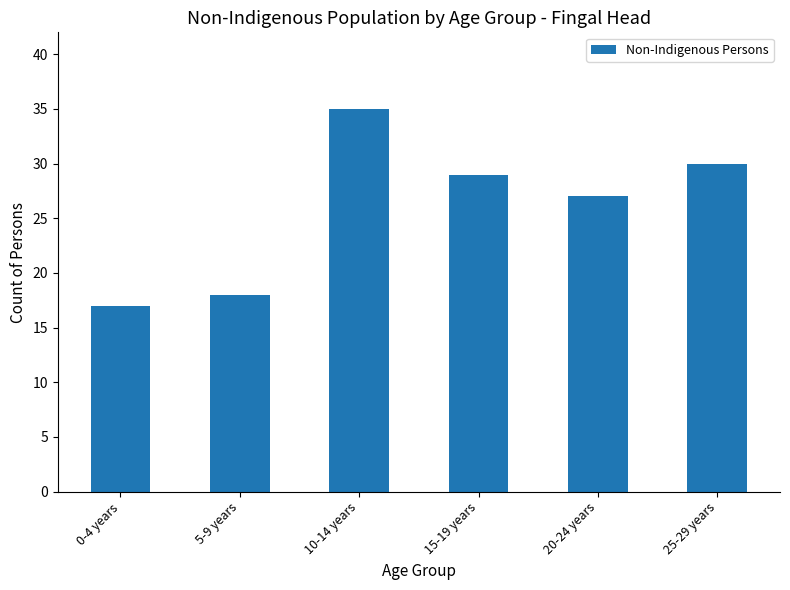

What is the smallest value displayed?

17